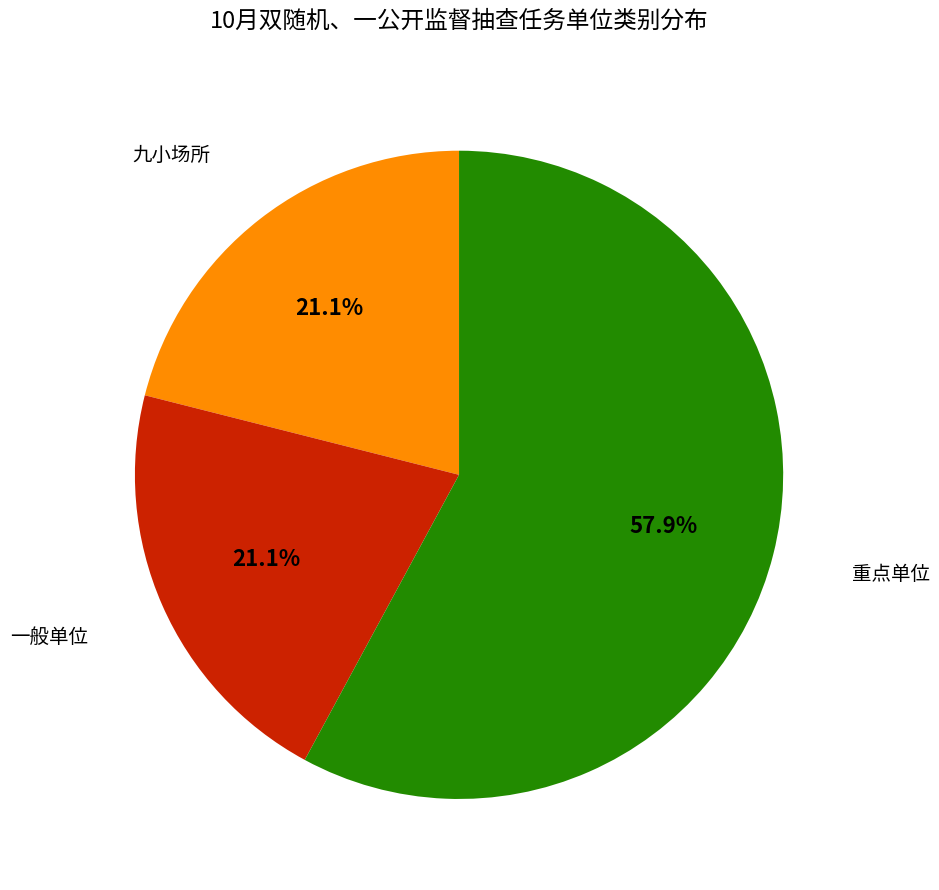

Is there a majority slice in this chart?

Yes